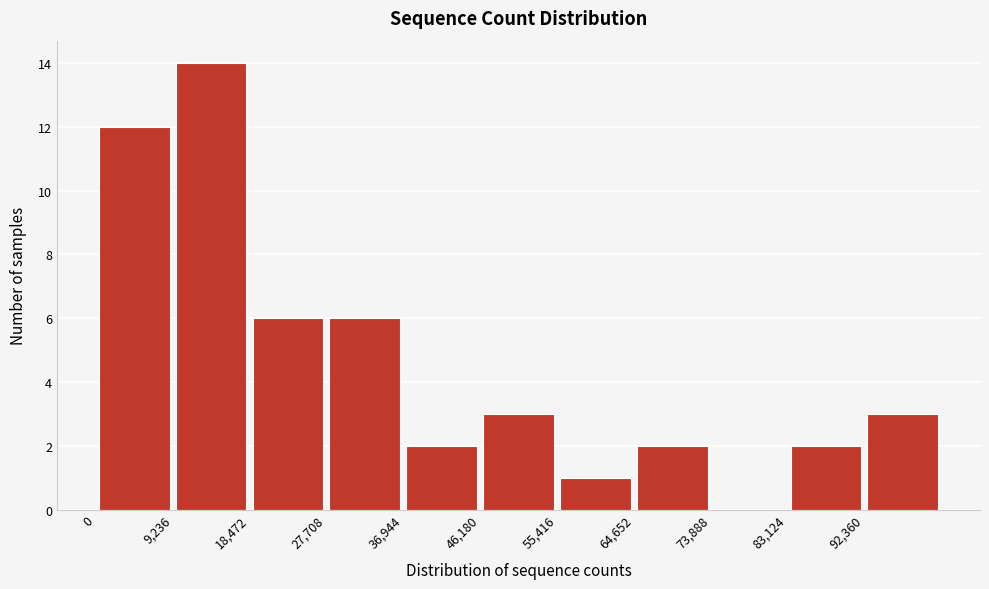

Reading left to right, transcribe this chart: for each bar, give the range it covers on the x-axis and its height. Neither the bar edges nor the heights are printed on the chart, so give them approximately, as read against the axes.

0 to 9000: 12
9000 to 18000: 14
18000 to 28000: 6
28000 to 37000: 6
37000 to 46000: 2
46000 to 55000: 3
55000 to 65000: 1
65000 to 74000: 2
74000 to 83000: 0
83000 to 92000: 2
92000 to 102000: 3